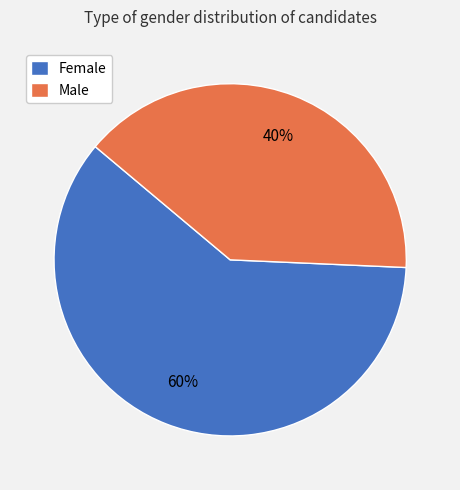

To the nearest percent, what percentage of the pie is Female?

60%